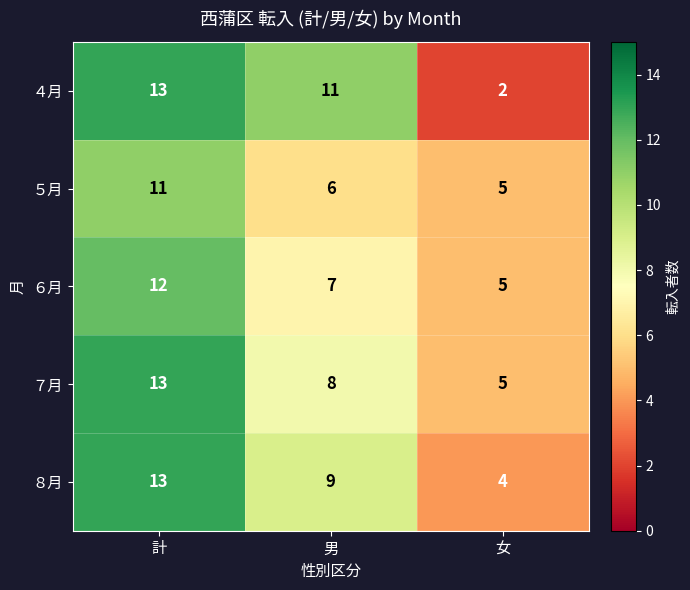

How many data points does each series have?

3